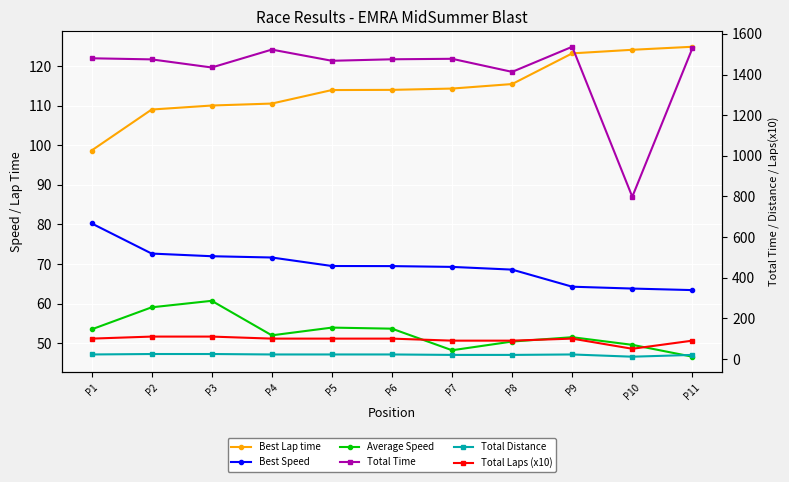

Is it true that Best Lap time equals 172.8 at P5?

False